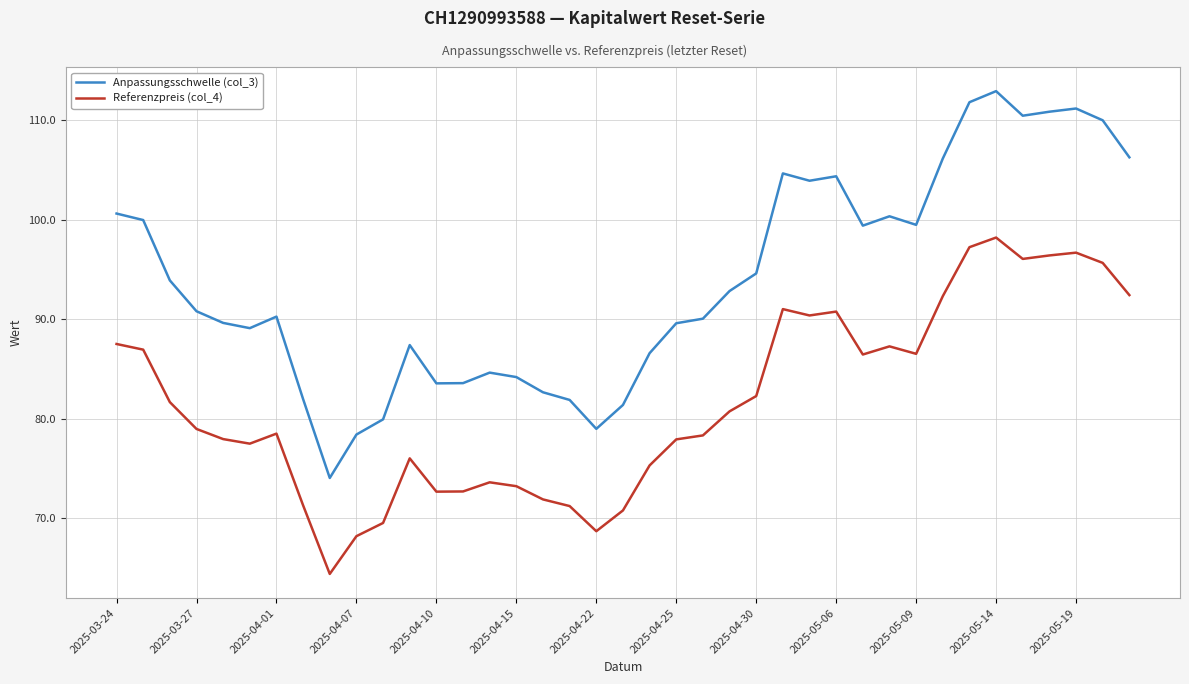

Count the number of data series in this chart.

2